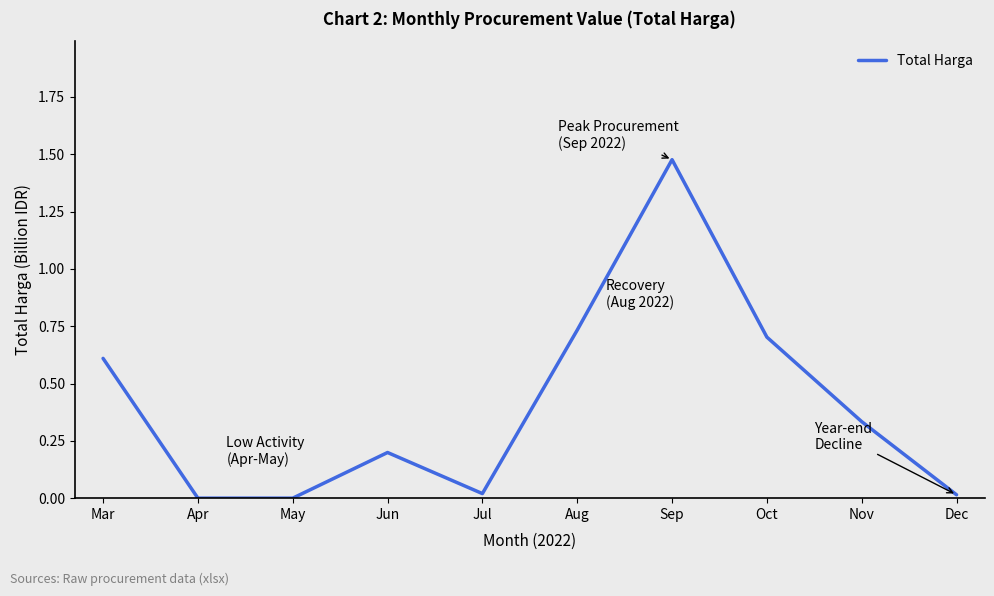

Is it true that the value at Aug is 0.7?

True